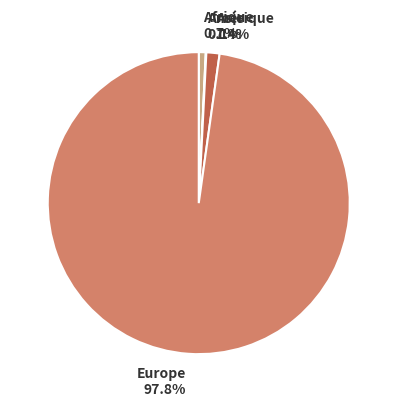

To the nearest percent, what is the combined percentage of Europe and Asie?

99%